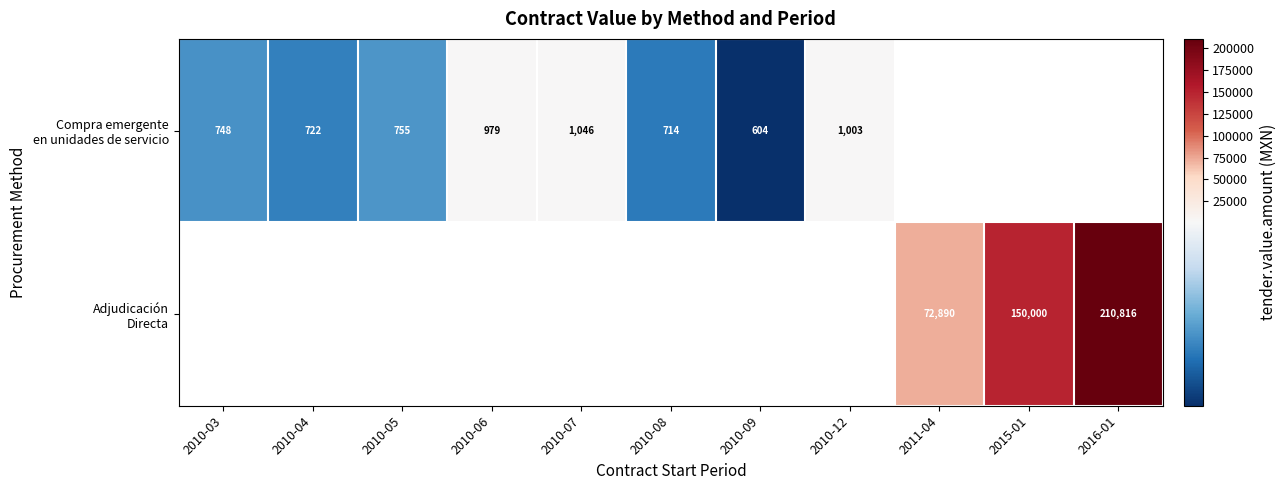

What is the difference between the Compra emergente en unidades de servicio values at 2010-08 and 2010-04?

8.0